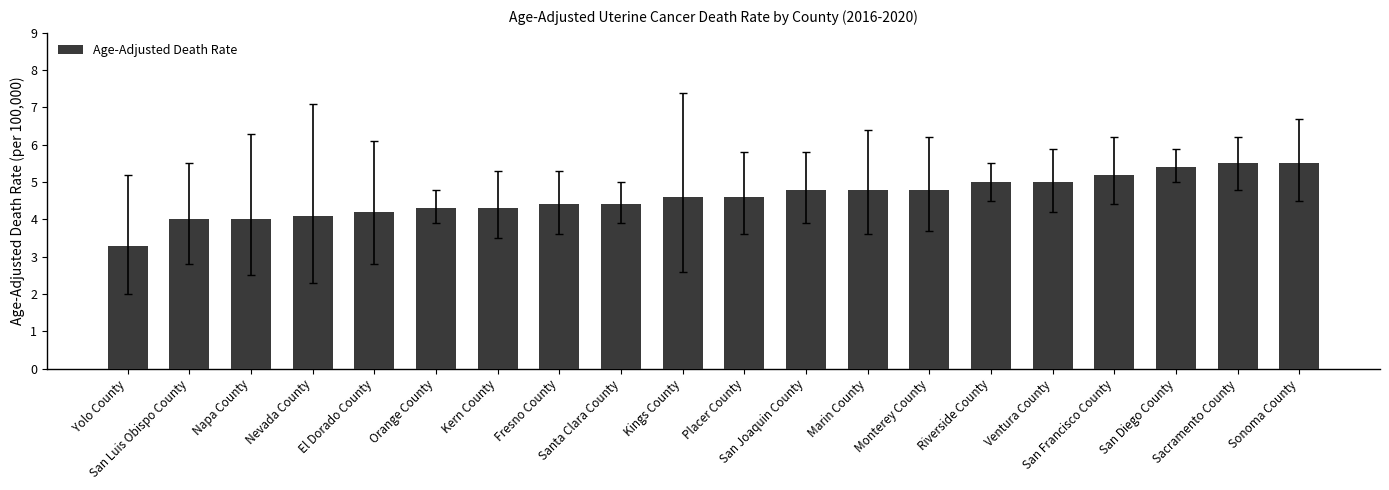

What position from the left is Sonoma County?

20